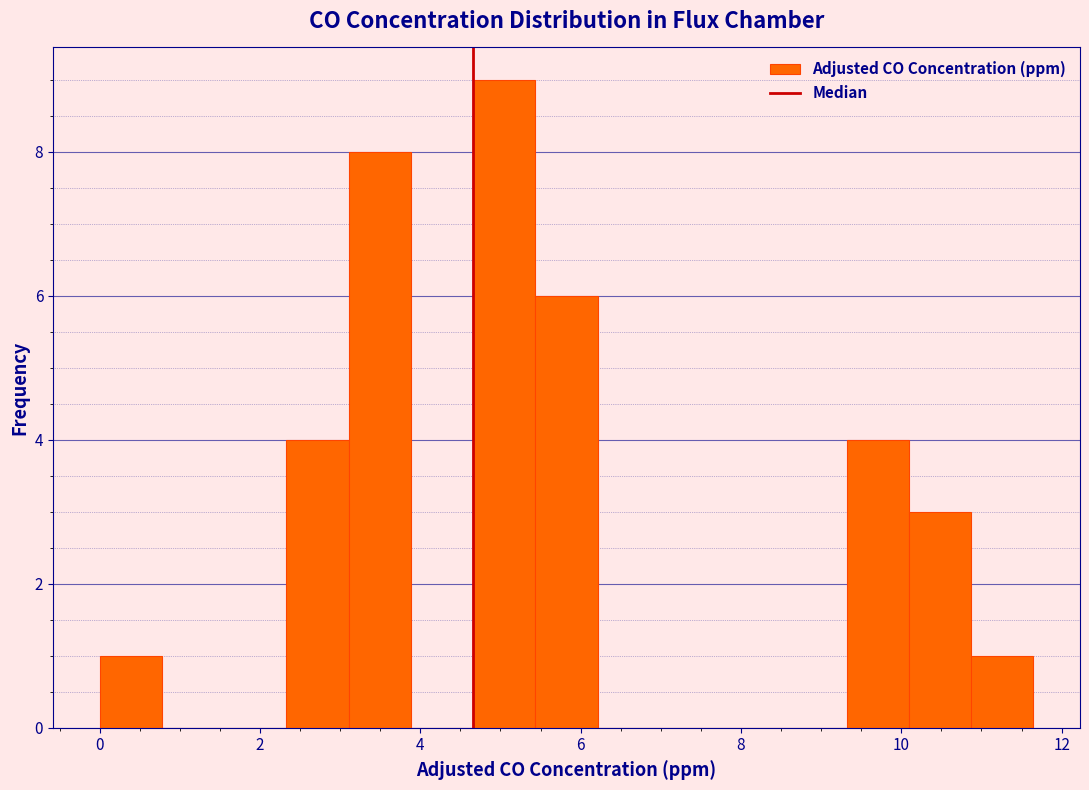

Around what value on the x-axis is the tallest bar? Give the approximate position of its centre, as read against the axis.

5.0